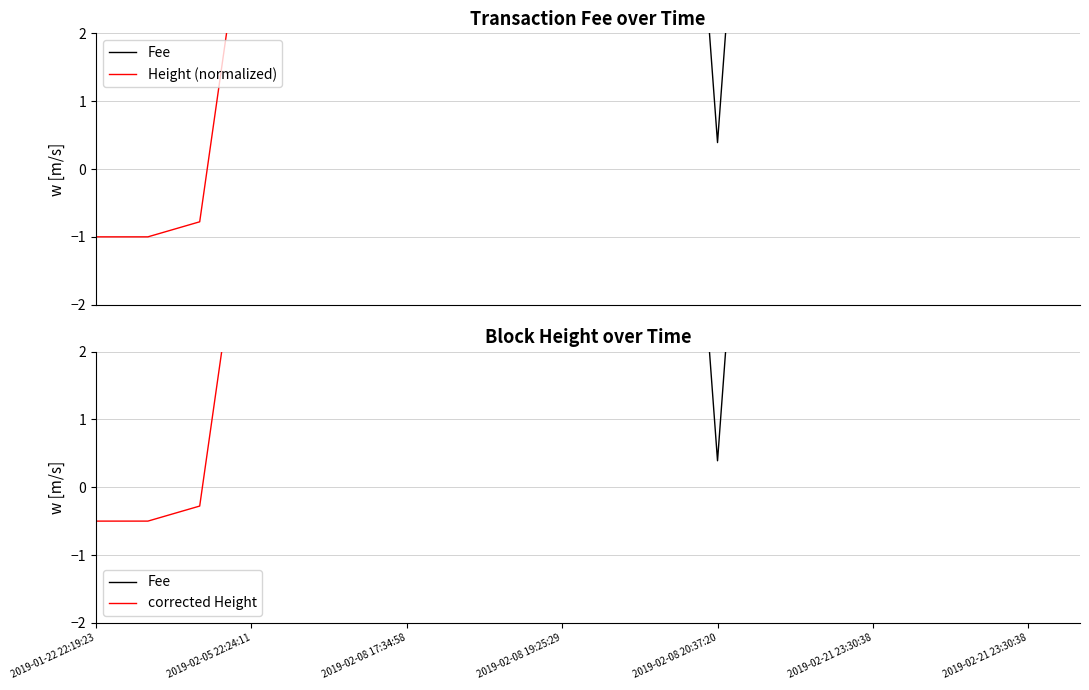

After their last crossing, which series has the higher values: Fee or Height (normalized)?

Height (normalized)